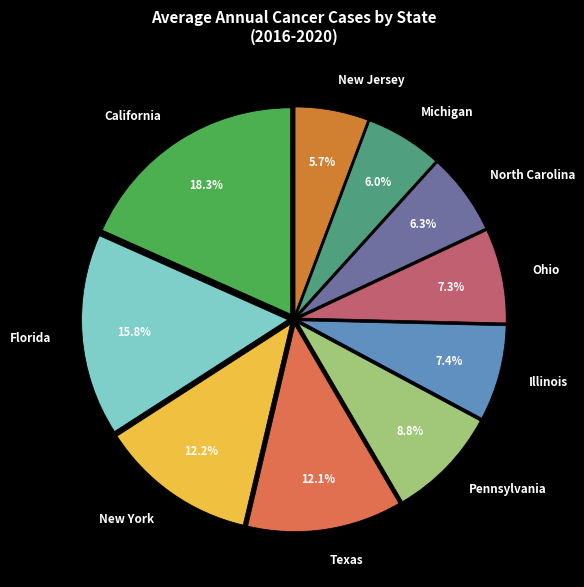

To the nearest percent, what is the combined percentage of Florida and Ohio?

23%